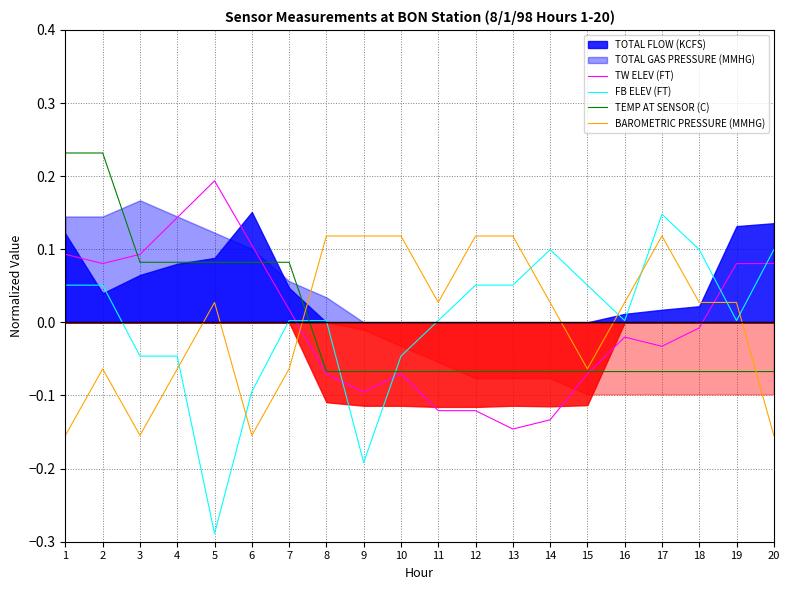

True or false: TEMP AT SENSOR (C) and FB ELEV (FT) intersect in this chart.

True